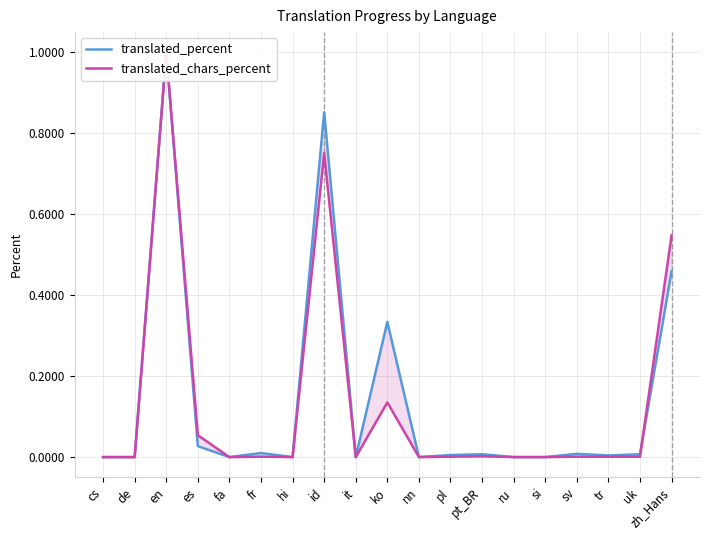

The value of translated_chars_percent at hi is 0.0. True or false?

True